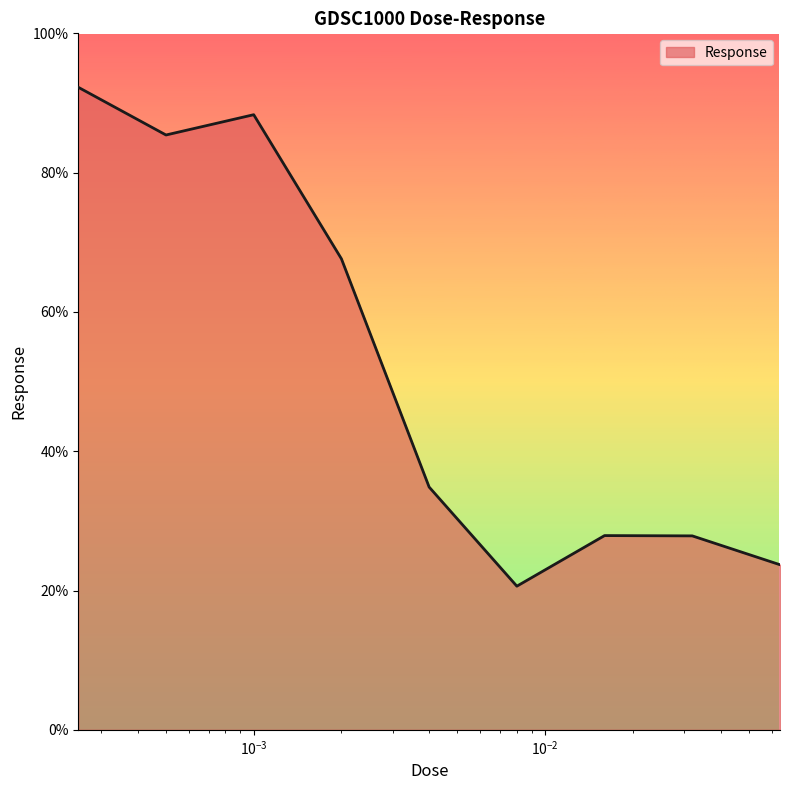

Count the number of categories in the chart.

9